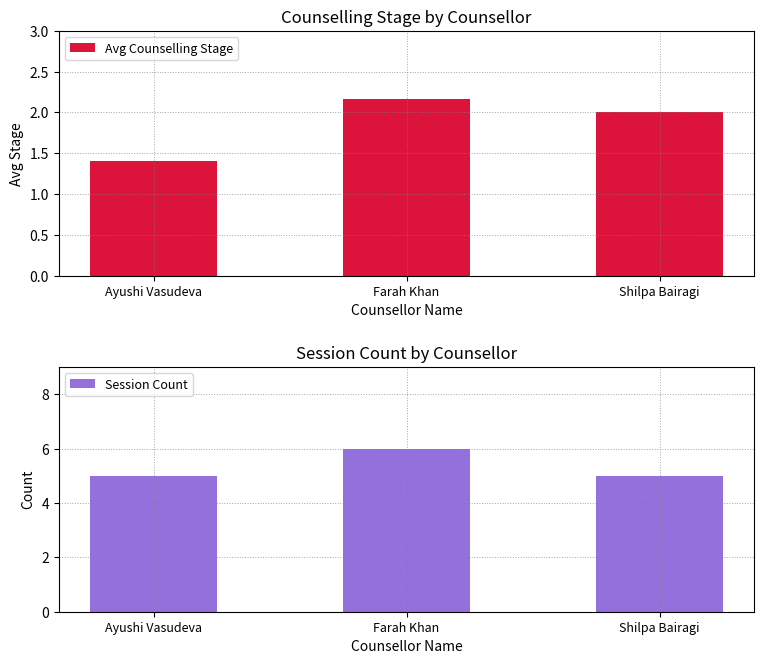

Reading left to right, list all the values displayed in this chart.

Avg Counselling Stage: Ayushi Vasudeva=1.4	Farah Khan=2.2	Shilpa Bairagi=2.0
Session Count: Ayushi Vasudeva=5.0	Farah Khan=6.0	Shilpa Bairagi=5.0